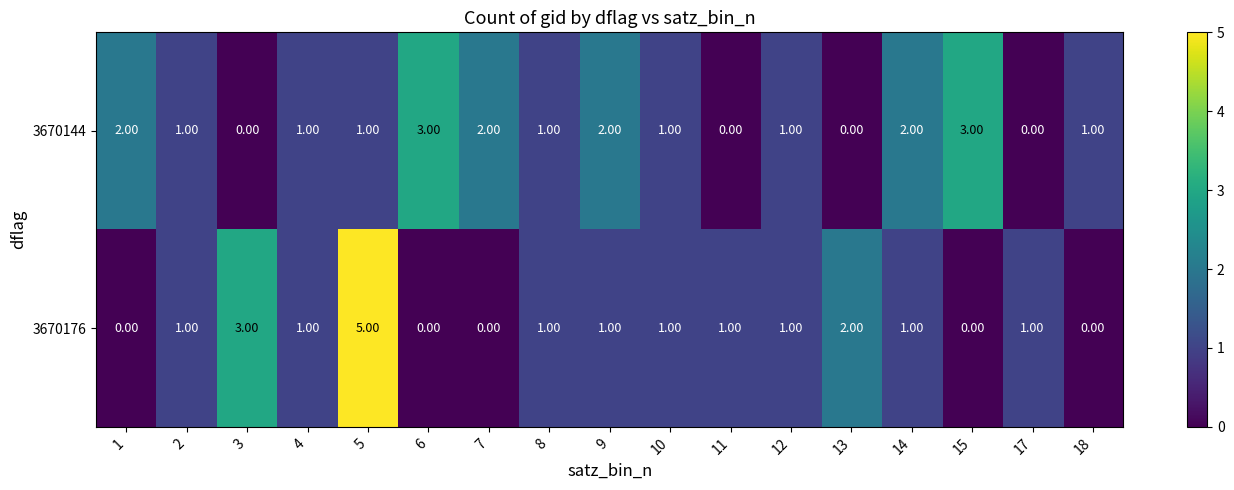

What is the sum of the 3670144 values at 9 and 14?

4